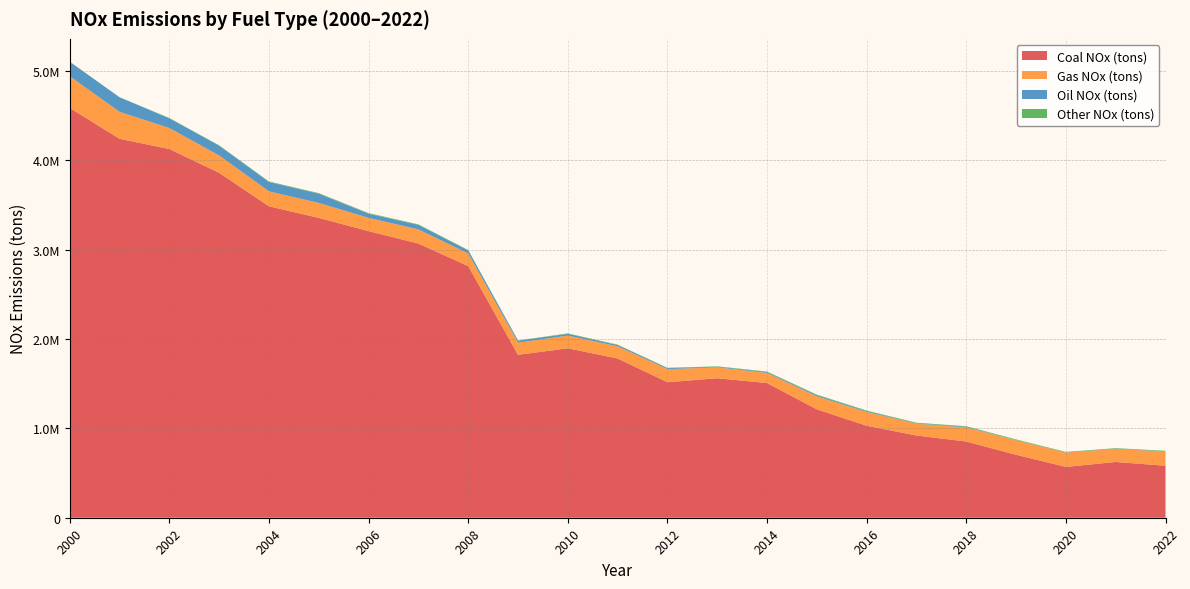

Reading left to right, what are all the values shown in this chart?

Coal NOx (tons): 4586560.0	4240625.0	4126292.0	3859844.0	3485343.0	3355638.0	3207495.0	3068397.0	2815864.0	1823460.0	1895979.0	1782290.0	1516372.0	1561173.0	1507394.0	1212969.0	1029334.0	920124.0	852972.0	704524.0	569017.0	624103.0	581616.9
Gas NOx (tons): 354597.0	302171.0	235164.0	194086.0	167443.0	167394.0	148580.0	158575.0	142645.0	136182.0	142408.0	136230.0	146893.0	121613.0	113870.0	145397.0	154600.0	132040.0	157889.0	163251.0	160112.0	146177.0	158518.5
Oil NOx (tons): 161677.0	162232.0	108462.0	110445.0	104232.0	103913.0	45660.0	50673.0	32761.0	21368.0	19523.0	14147.0	10753.0	7206.0	9108.0	11924.0	8739.0	3934.0	5993.0	2399.0	1718.0	2544.0	3904.3
Other NOx (tons): 1522.0	1536.0	3781.0	3418.0	6177.0	5764.0	7336.0	5469.0	4997.0	3314.0	5128.0	4588.0	3989.0	4567.0	5801.0	7450.0	7005.0	7252.0	7215.0	6404.0	5976.0	5736.0	5412.6